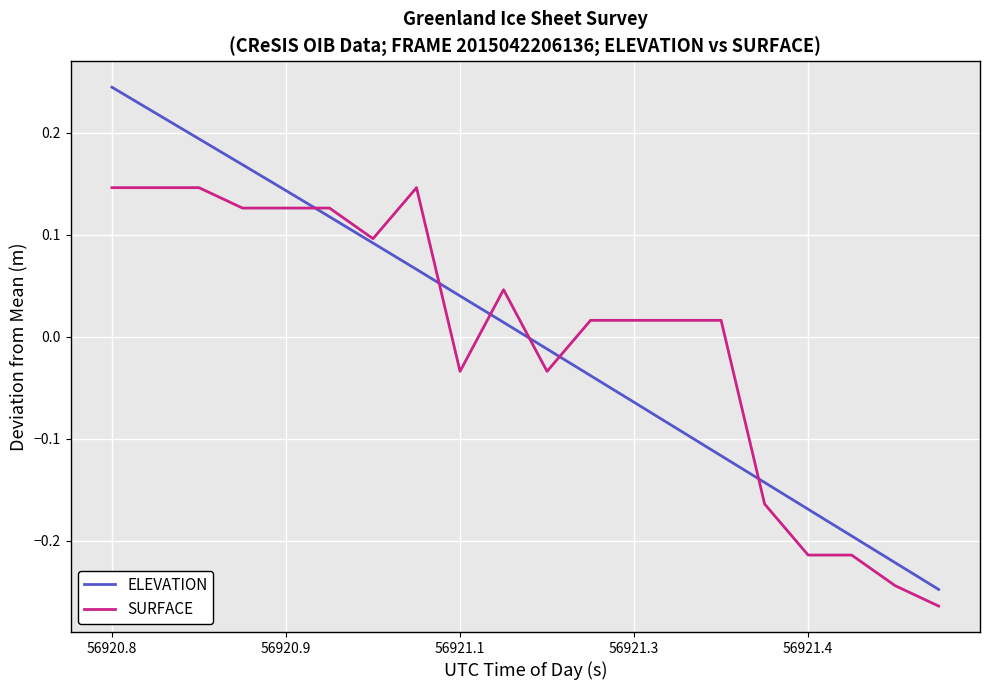

Rank the series by their maximum value, from highest to lowest.

ELEVATION, SURFACE